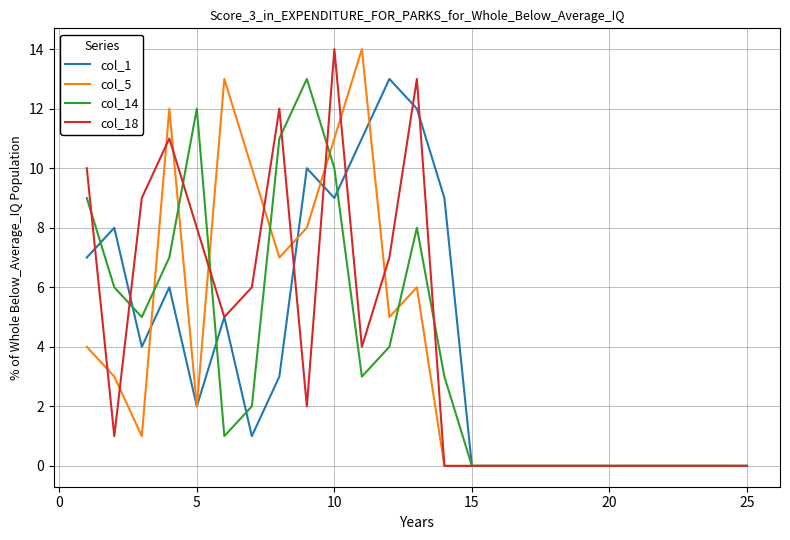

What is the difference between the maximum and minimum values in the col_5 series?

14